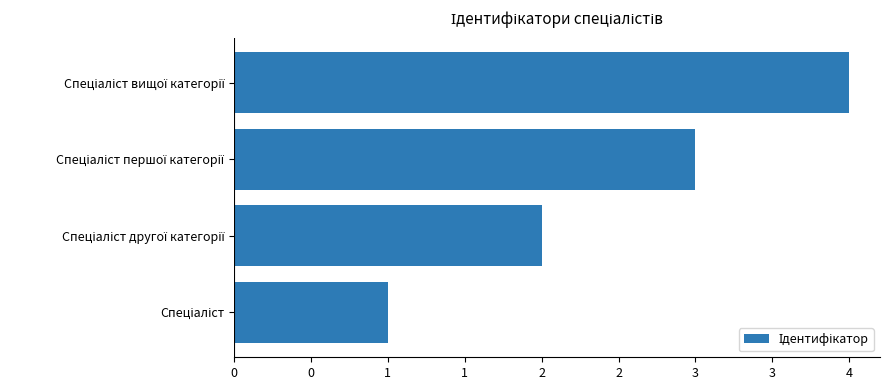

How many values are between 2 and 4?

3